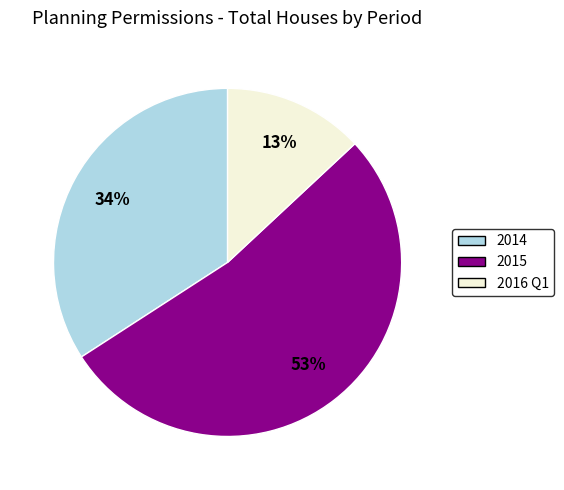

Is 2014 the majority of the pie?

No